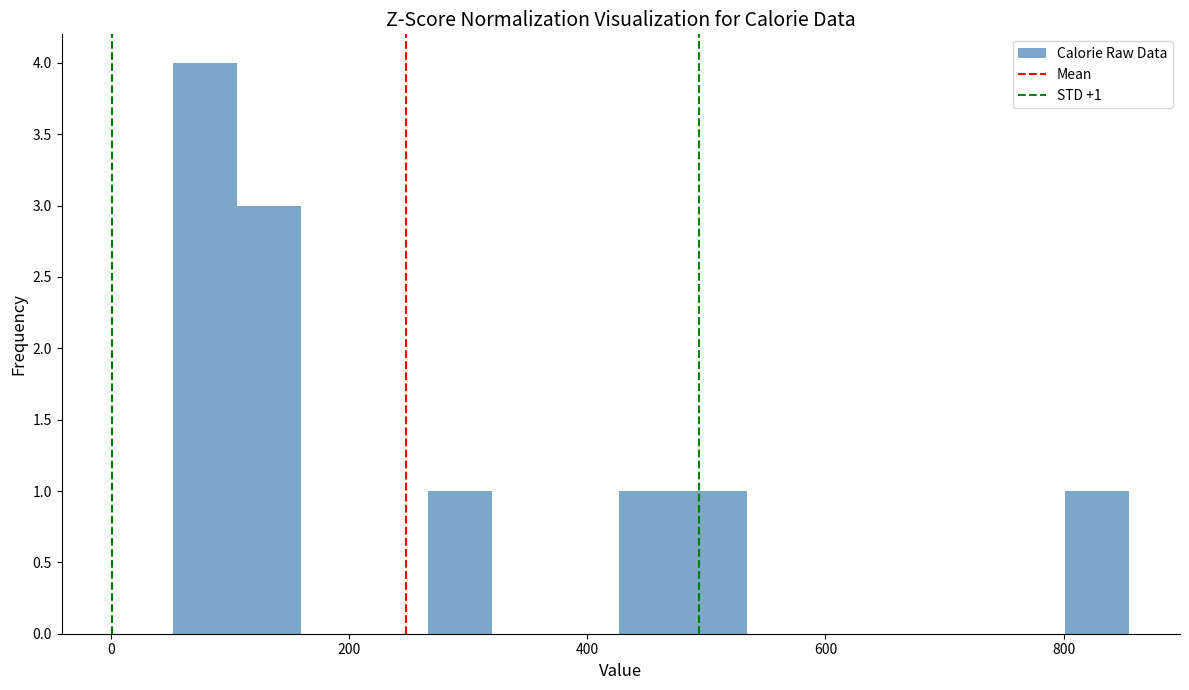

Around what value on the x-axis is the tallest bar? Give the approximate position of its centre, as read against the axis.

80